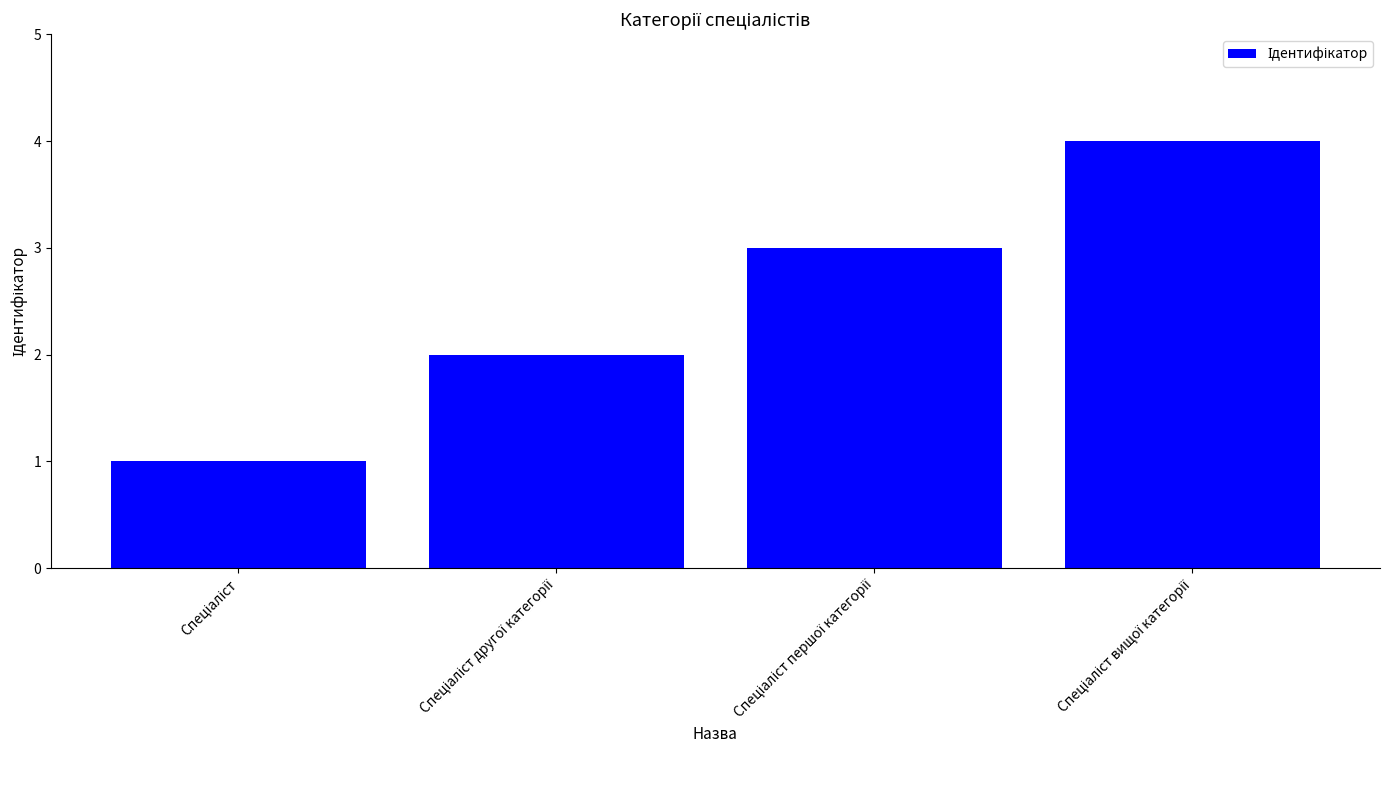

What is the maximum value shown in the chart?

4